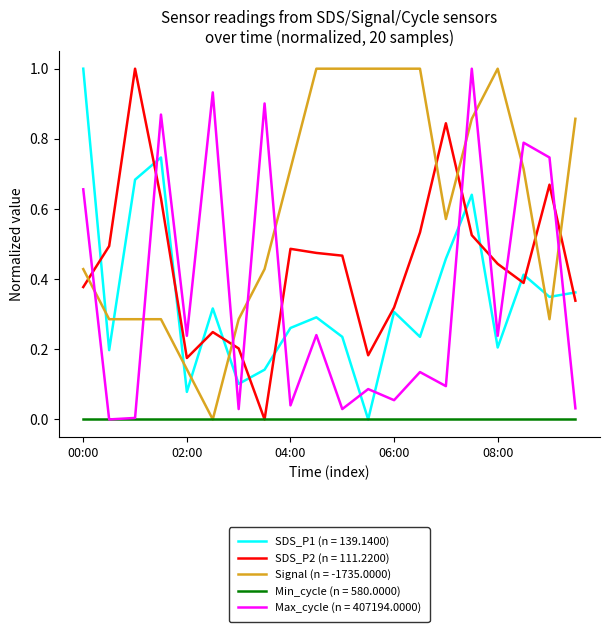

What is the greatest value displayed?

1.0